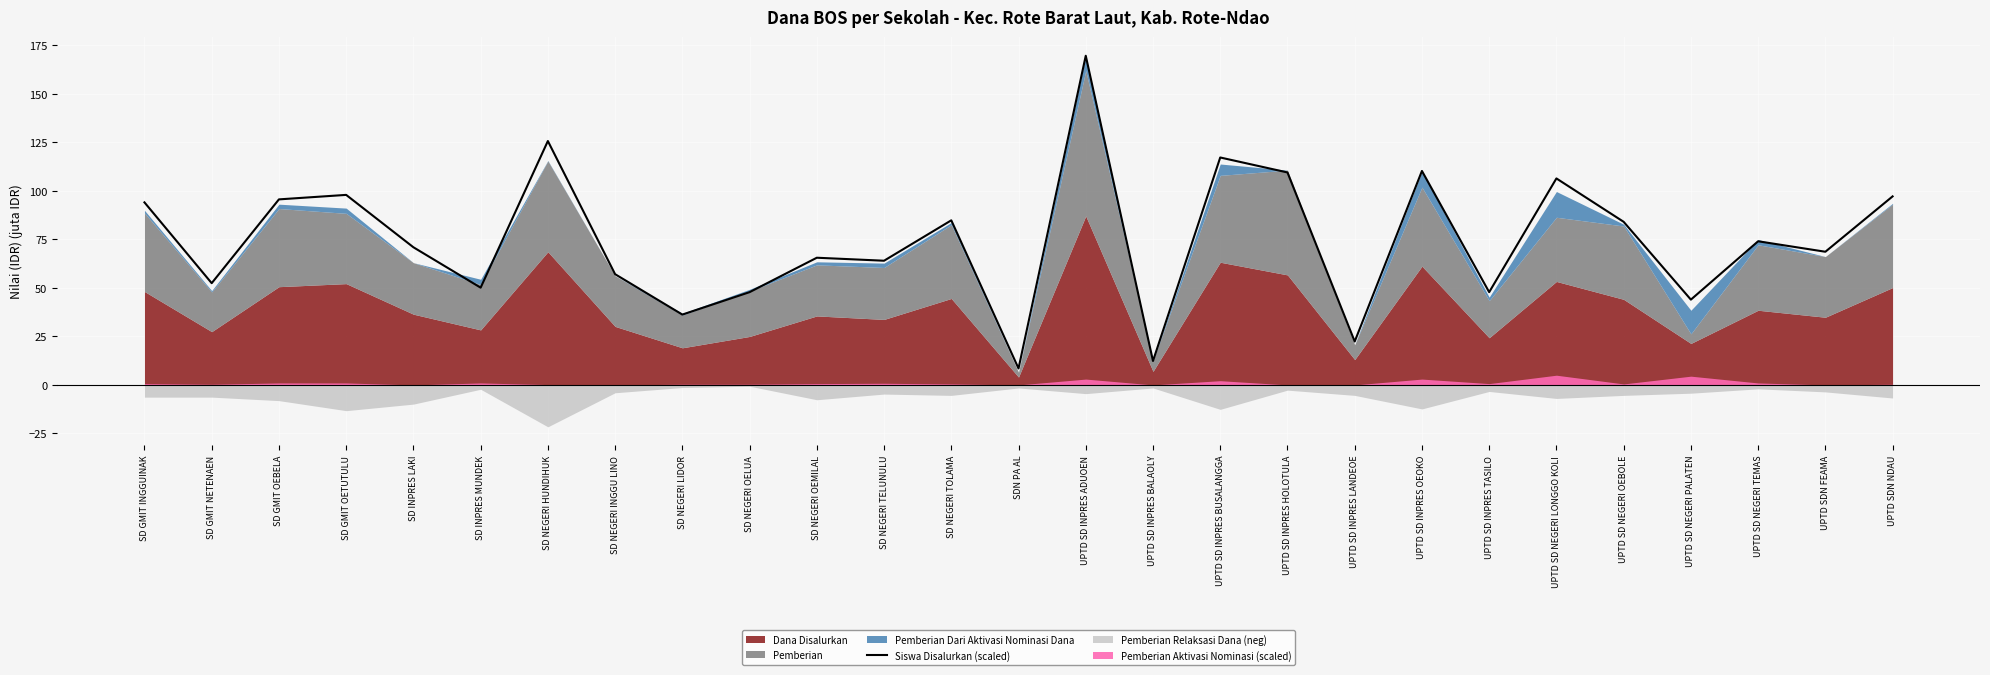

The Siswa Disalurkan (scaled) series shows 183.9 at UPTD SD INPRES BUSALANGGA. True or false?

False